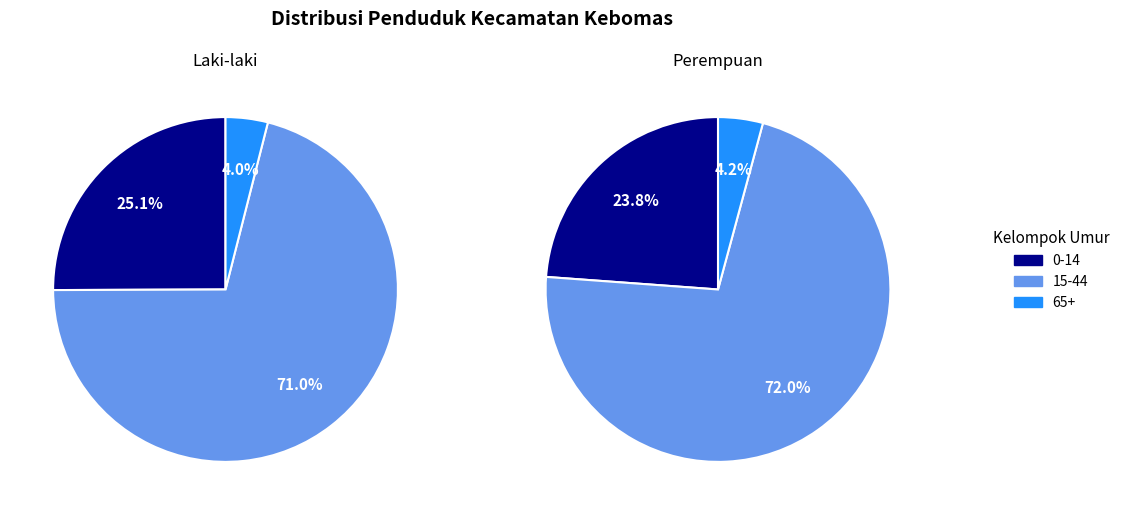

Combined, do 65+ and 0-14 account for over 50%?

No